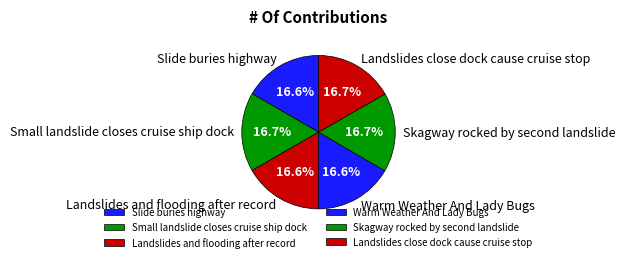

Is there a majority slice in this chart?

No